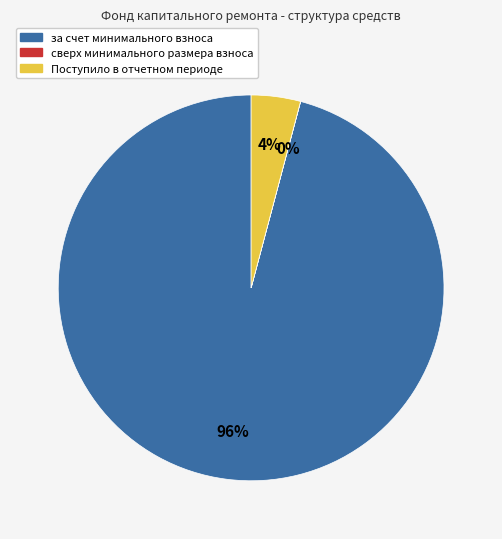

The за счет минимального взноса slice represents 96% of the pie. True or false?

True